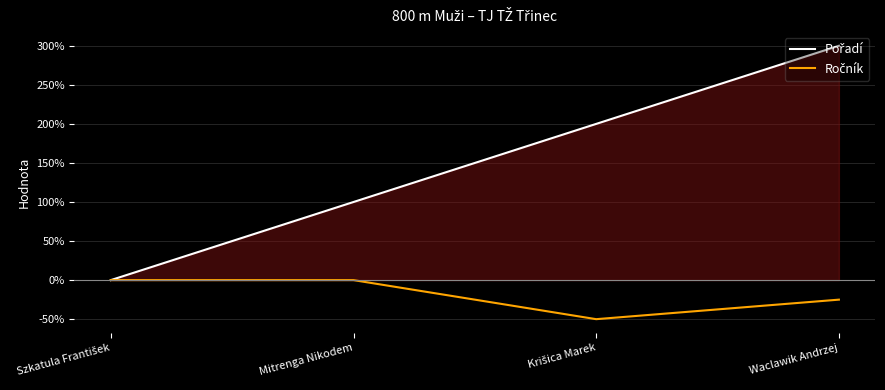

True or false: Pořadí and Ročník cross at least once.

False